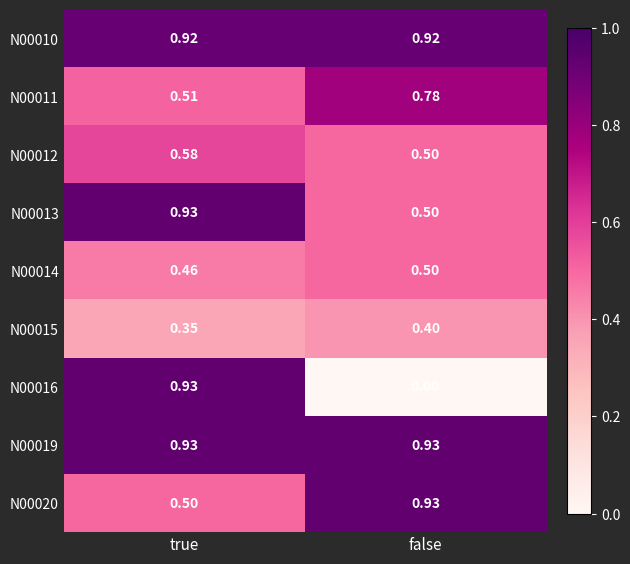

What is the total value across all series at true?

6.1